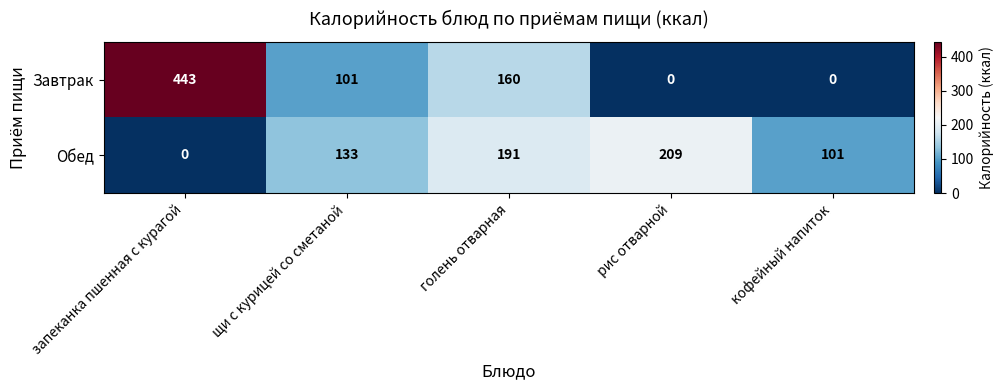

Is it true that Завтрак equals 176 at щи с курицей со сметаной?

False